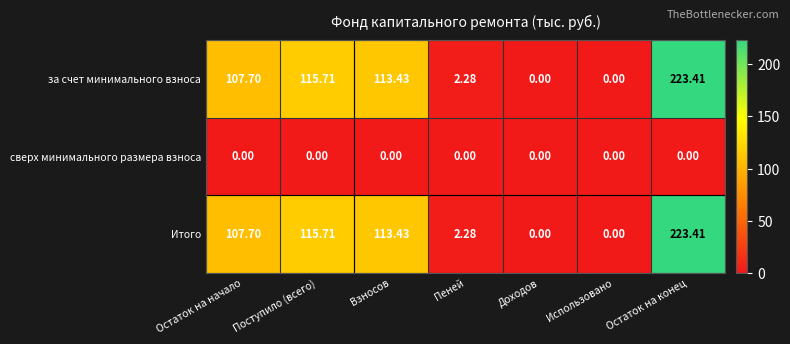

What is the spread (max minus min) of values at Остаток на начало?

107.7